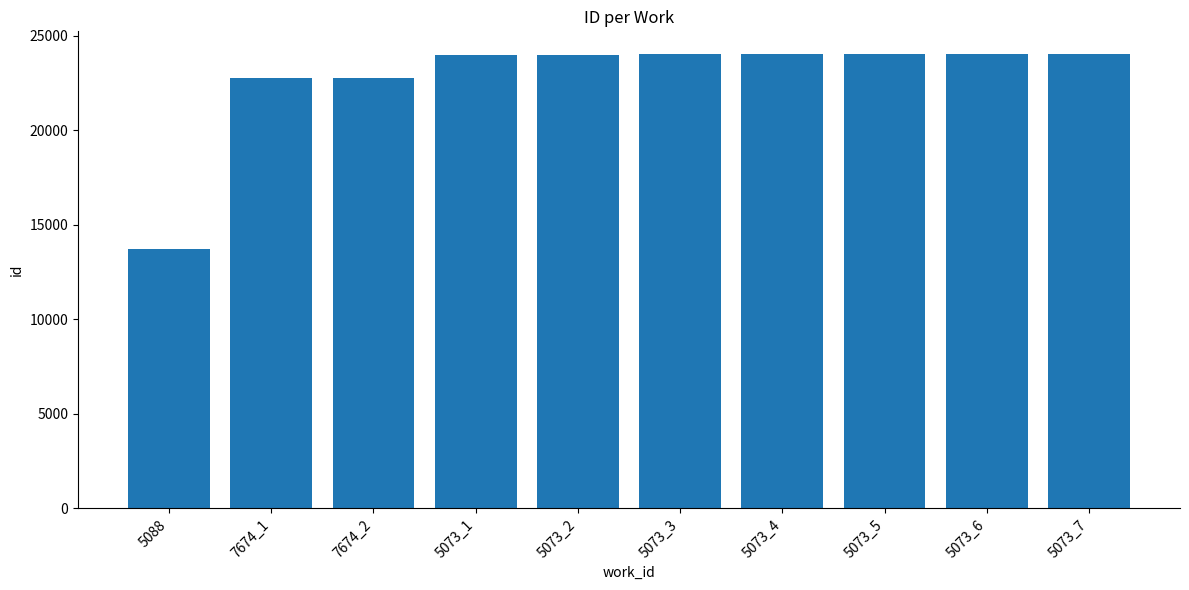

What value does the data have at 5073_4?

24024